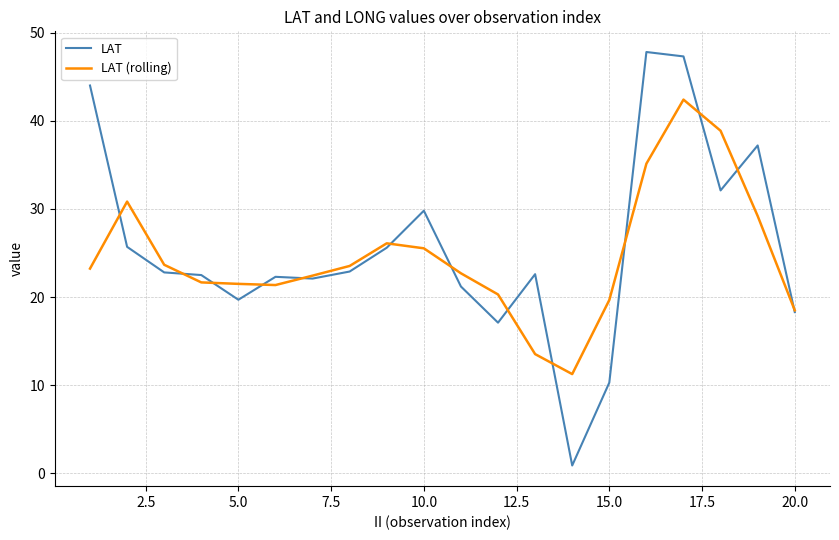

True or false: LAT (rolling) and LAT intersect in this chart.

True